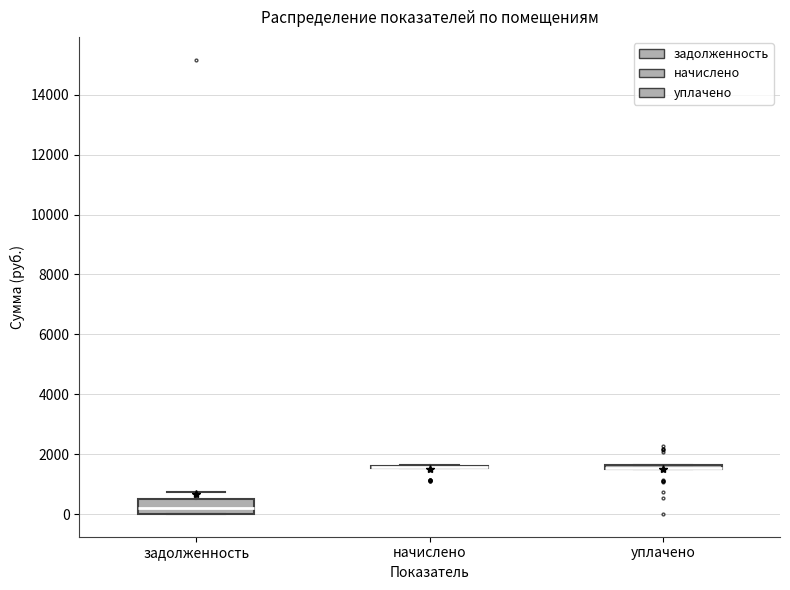

Comparing the boxes themselves (not the whiskers), which one is the tallest?

задолженность